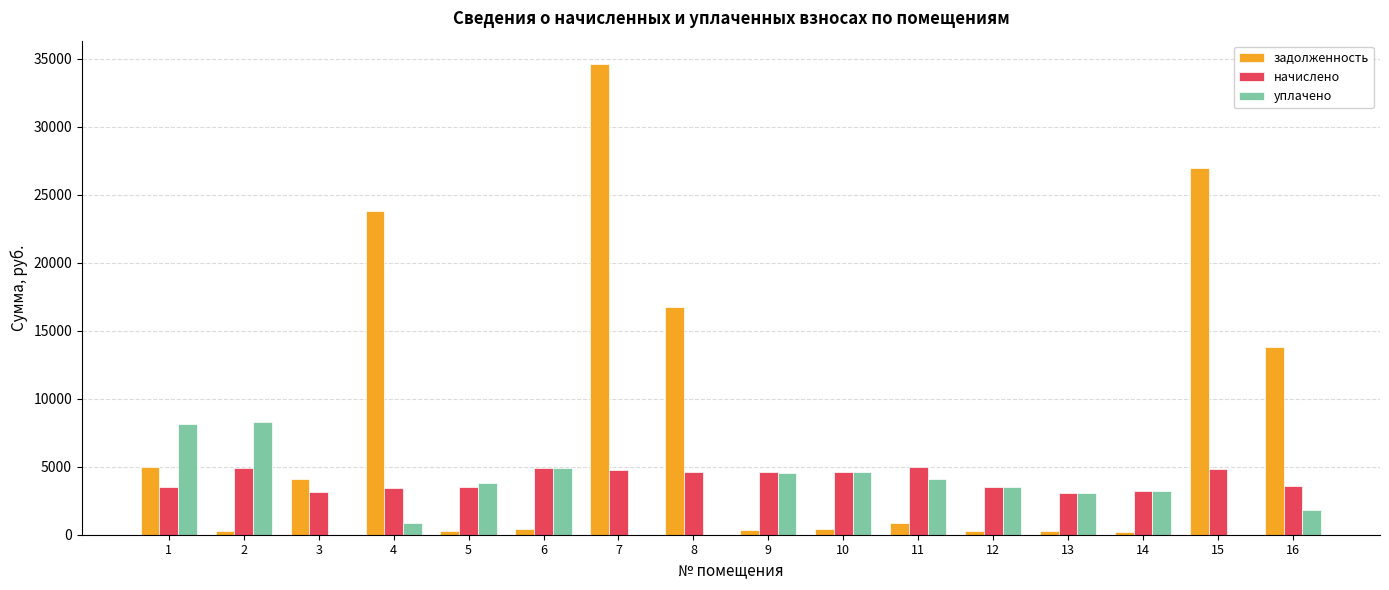

The value of начислено at 16 is 3614.5. True or false?

True